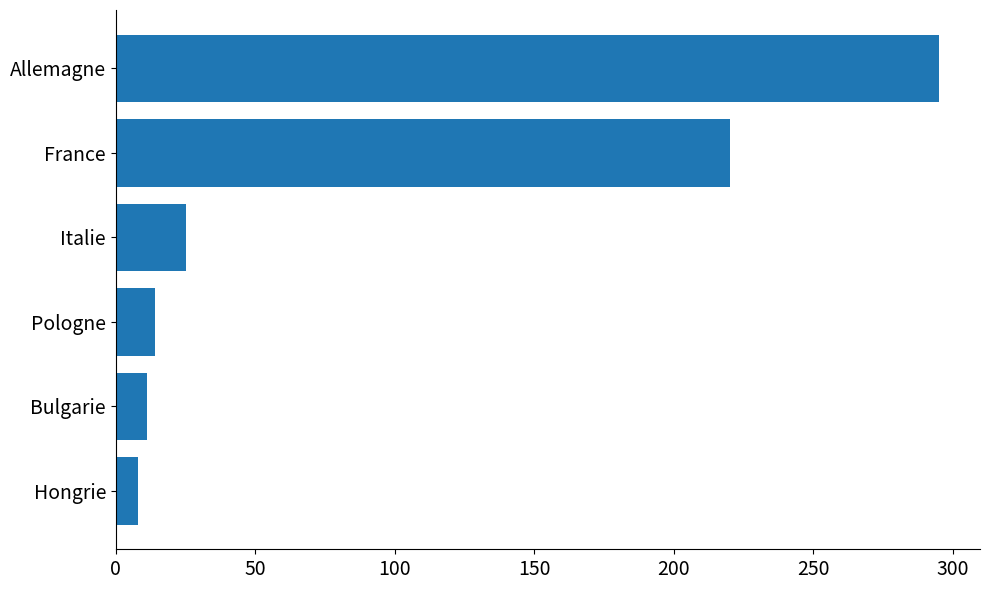

What is the change in value from Allemagne to France?

-75